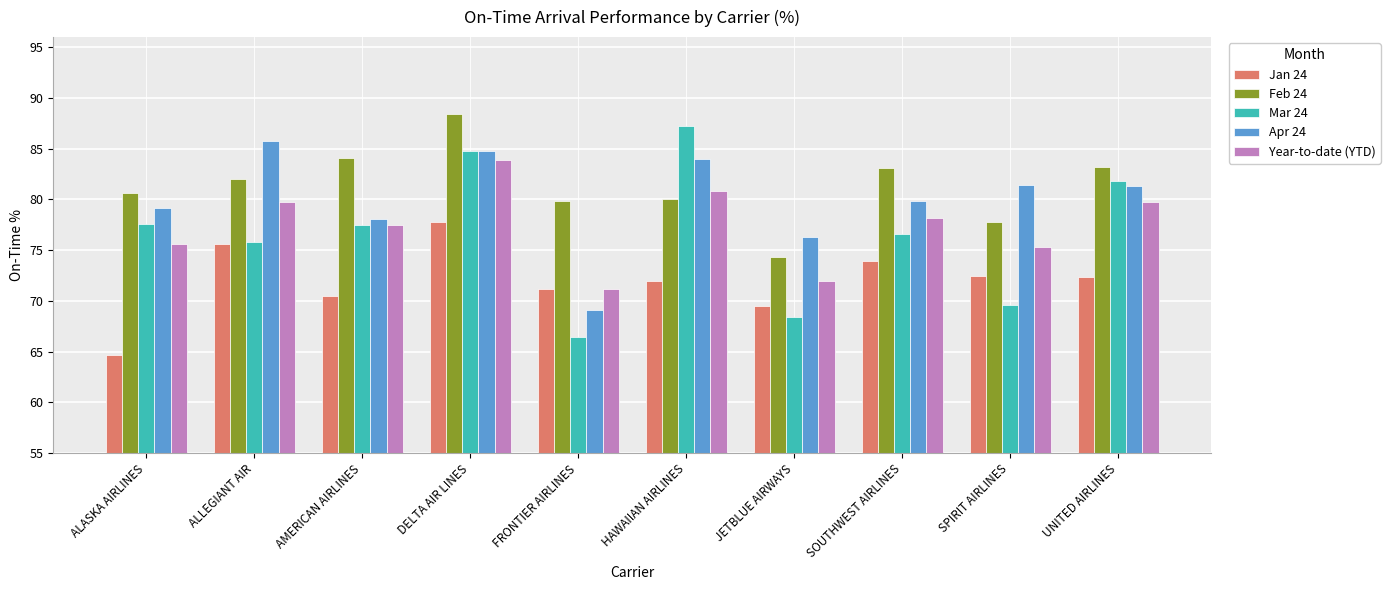

How many groups of bars are there?

10